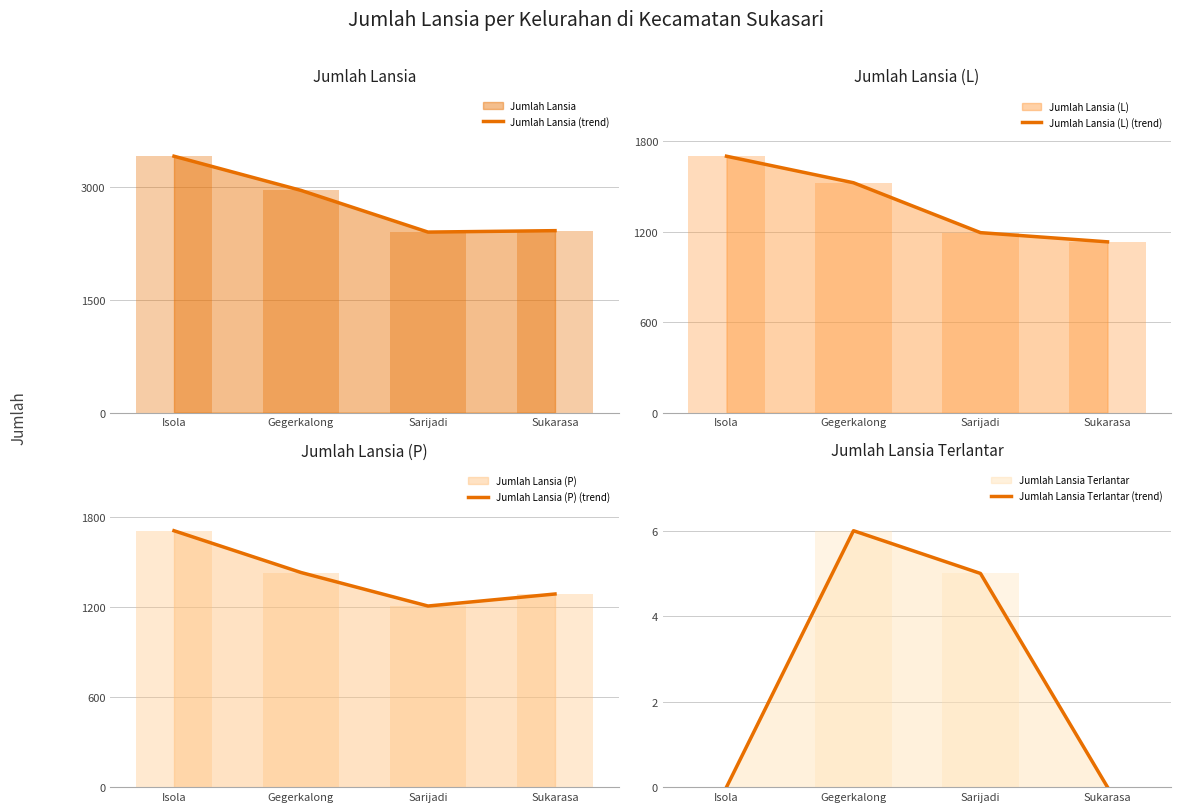

What is the value of the Jumlah Lansia (P) (trend) bar at the 4th from the left?

1285